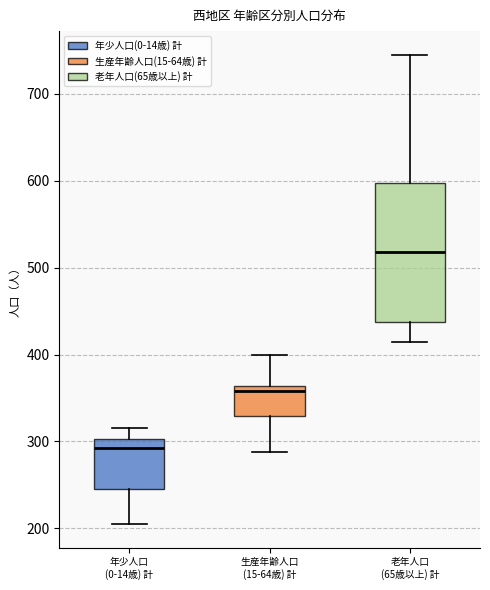

Which box's median line is the lowest?

年少人口 (0-14歳) 計